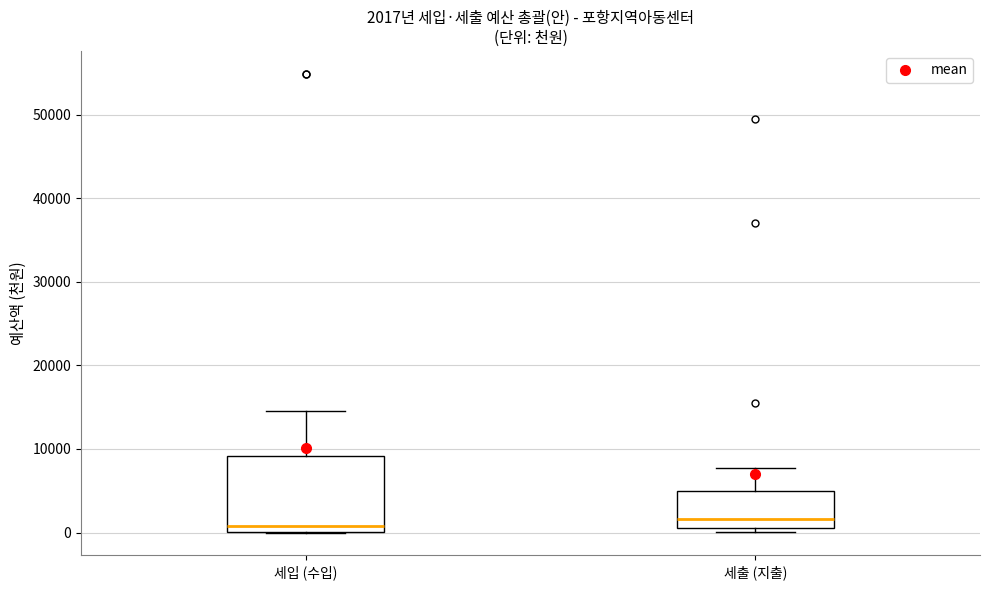

Comparing the boxes themselves (not the whiskers), which one is the tallest?

세입 (수입)